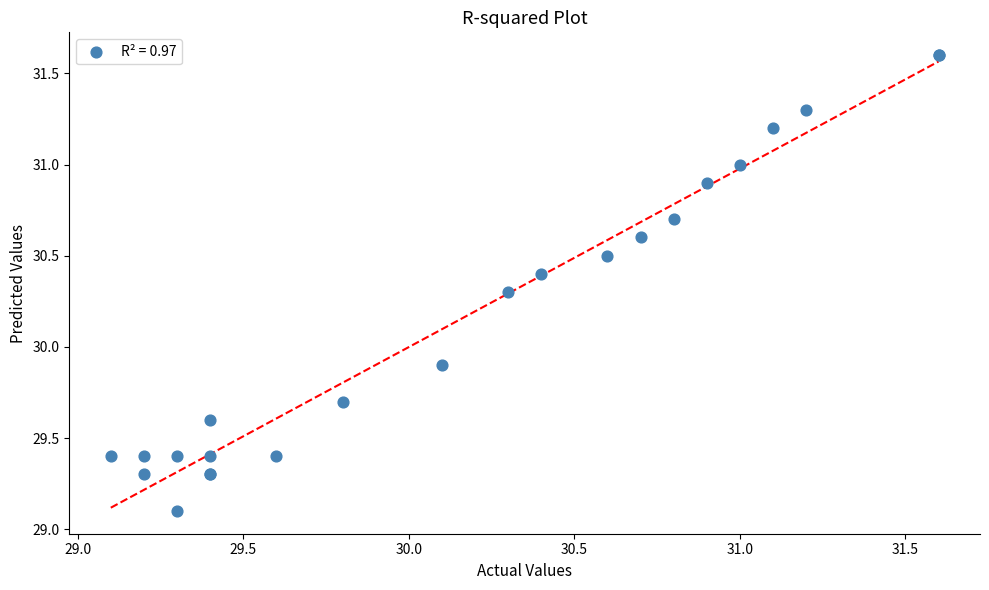

What Y value in the scatter plot is closest to 30?

29.9